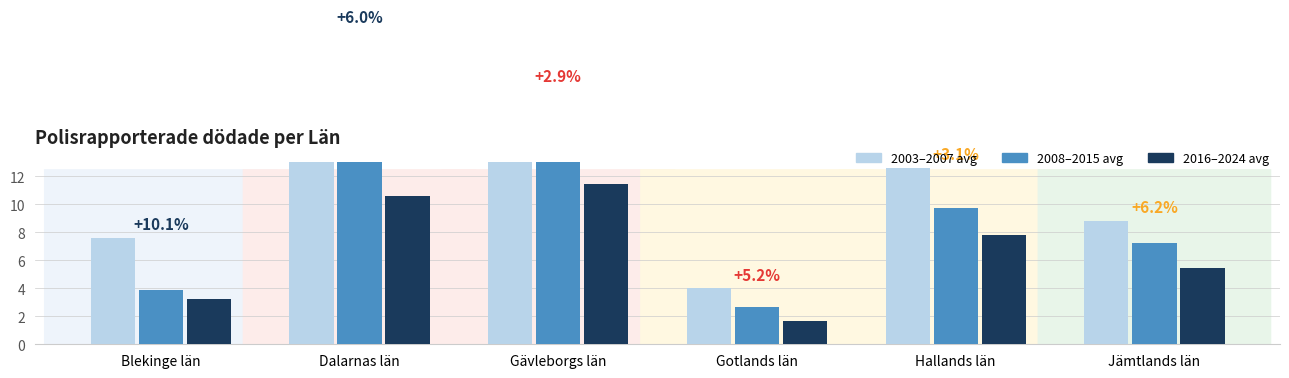

Reading left to right, list all the values displayed in this chart.

2003-2007 avg: Blekinge län=7.6	Dalarnas län=22.4	Gävleborgs län=18.2	Gotlands län=4.0	Hallands län=12.6	Jämtlands län=8.8
2008-2015 avg: Blekinge län=3.9	Dalarnas län=14.6	Gävleborgs län=14.2	Gotlands län=2.6	Hallands län=9.8	Jämtlands län=7.2
2016-2024 avg: Blekinge län=3.2	Dalarnas län=10.6	Gävleborgs län=11.4	Gotlands län=1.7	Hallands län=7.8	Jämtlands län=5.4